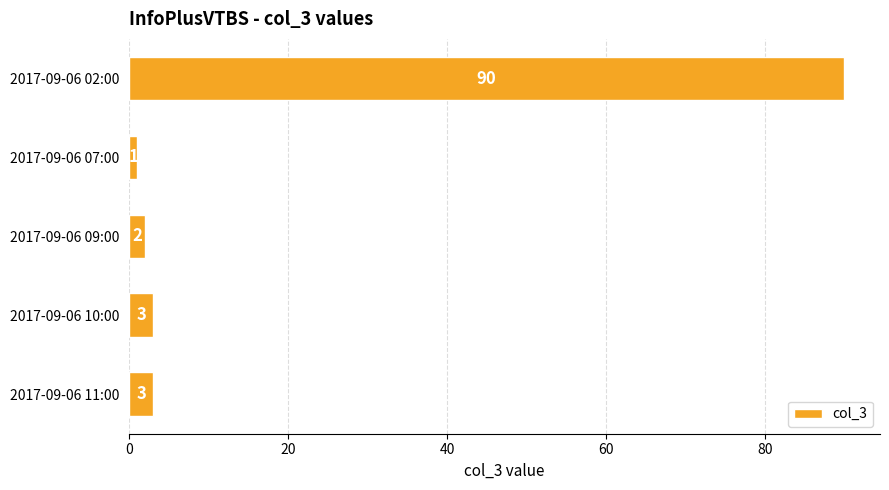

How many bars are there in total?

5